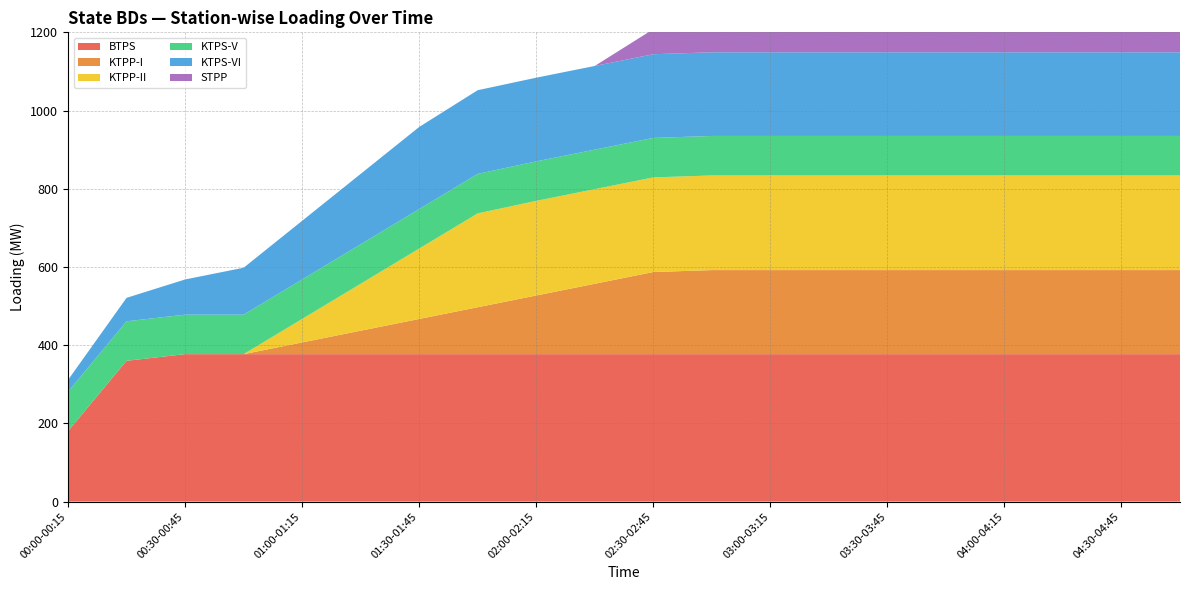

Reading left to right, extract all data points from this chart.

BTPS: 00:00-00:15=180	00:15-00:30=360	00:30-00:45=377	00:45-01:00=377	01:00-01:15=377	01:15-01:30=377	01:30-01:45=377	01:45-02:00=377	02:00-02:15=377	02:15-02:30=377	02:30-02:45=377	02:45-03:00=377	03:00-03:15=377	03:15-03:30=377	03:30-03:45=377	03:45-04:00=377	04:00-04:15=377	04:15-04:30=377	04:30-04:45=377	04:45-05:00=377
KTPP-I: 00:00-00:15=0	00:15-00:30=0	00:30-00:45=0	00:45-01:00=0	01:00-01:15=30	01:15-01:30=60	01:30-01:45=90	01:45-02:00=120	02:00-02:15=150	02:15-02:30=180	02:30-02:45=210	02:45-03:00=215	03:00-03:15=215	03:15-03:30=215	03:30-03:45=215	03:45-04:00=215	04:00-04:15=215	04:15-04:30=215	04:30-04:45=215	04:45-05:00=215
KTPP-II: 00:00-00:15=0	00:15-00:30=0	00:30-00:45=0	00:45-01:00=0	01:00-01:15=60	01:15-01:30=120	01:30-01:45=180	01:45-02:00=240	02:00-02:15=242	02:15-02:30=242	02:30-02:45=242	02:45-03:00=242	03:00-03:15=242	03:15-03:30=242	03:30-03:45=242	03:45-04:00=242	04:00-04:15=242	04:15-04:30=242	04:30-04:45=242	04:45-05:00=242
KTPS-V: 00:00-00:15=101	00:15-00:30=101	00:30-00:45=101	00:45-01:00=101	01:00-01:15=101	01:15-01:30=101	01:30-01:45=101	01:45-02:00=101	02:00-02:15=101	02:15-02:30=101	02:30-02:45=101	02:45-03:00=101	03:00-03:15=101	03:15-03:30=101	03:30-03:45=101	03:45-04:00=101	04:00-04:15=101	04:15-04:30=101	04:30-04:45=101	04:45-05:00=101
KTPS-VI: 00:00-00:15=30	00:15-00:30=60	00:30-00:45=90	00:45-01:00=120	01:00-01:15=150	01:15-01:30=180	01:30-01:45=210	01:45-02:00=214	02:00-02:15=214	02:15-02:30=214	02:30-02:45=214	02:45-03:00=214	03:00-03:15=214	03:15-03:30=214	03:30-03:45=214	03:45-04:00=214	04:00-04:15=214	04:15-04:30=214	04:30-04:45=214	04:45-05:00=214
STPP: 00:00-00:15=0	00:15-00:30=0	00:30-00:45=0	00:45-01:00=0	01:00-01:15=0	01:15-01:30=0	01:30-01:45=0	01:45-02:00=0	02:00-02:15=0	02:15-02:30=0	02:30-02:45=64	02:45-03:00=128	03:00-03:15=192	03:15-03:30=236	03:30-03:45=236	03:45-04:00=236	04:00-04:15=236	04:15-04:30=236	04:30-04:45=236	04:45-05:00=236